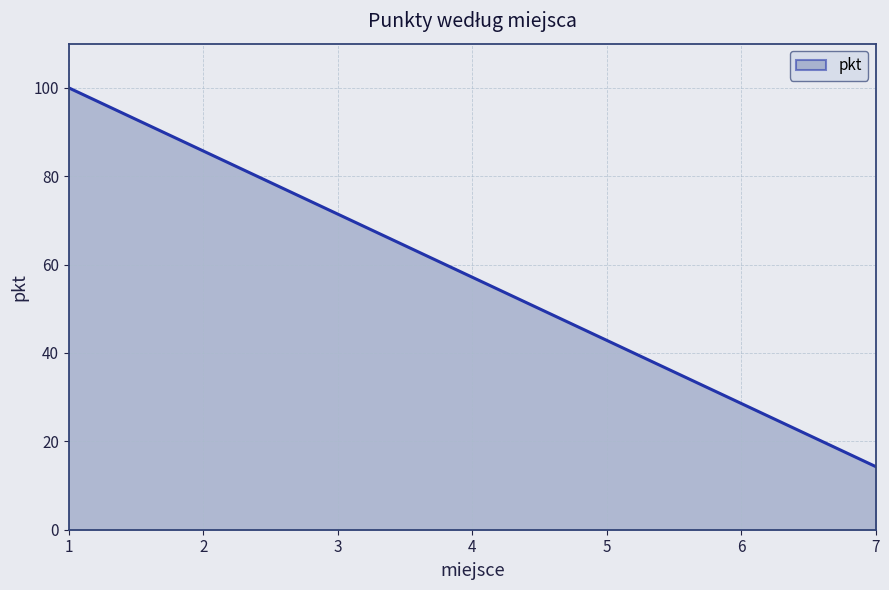

Rank the categories by value from lowest to highest.

7, 6, 5, 4, 3, 2, 1